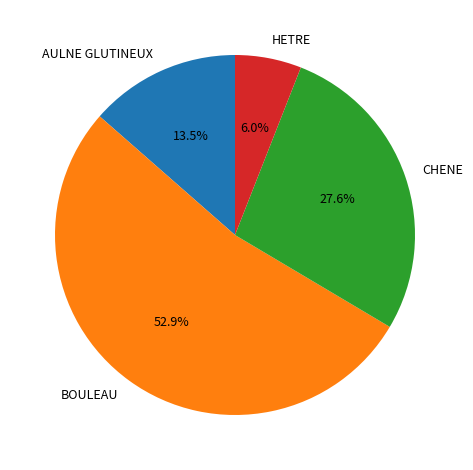

Which category has the smallest portion of the pie?

HETRE